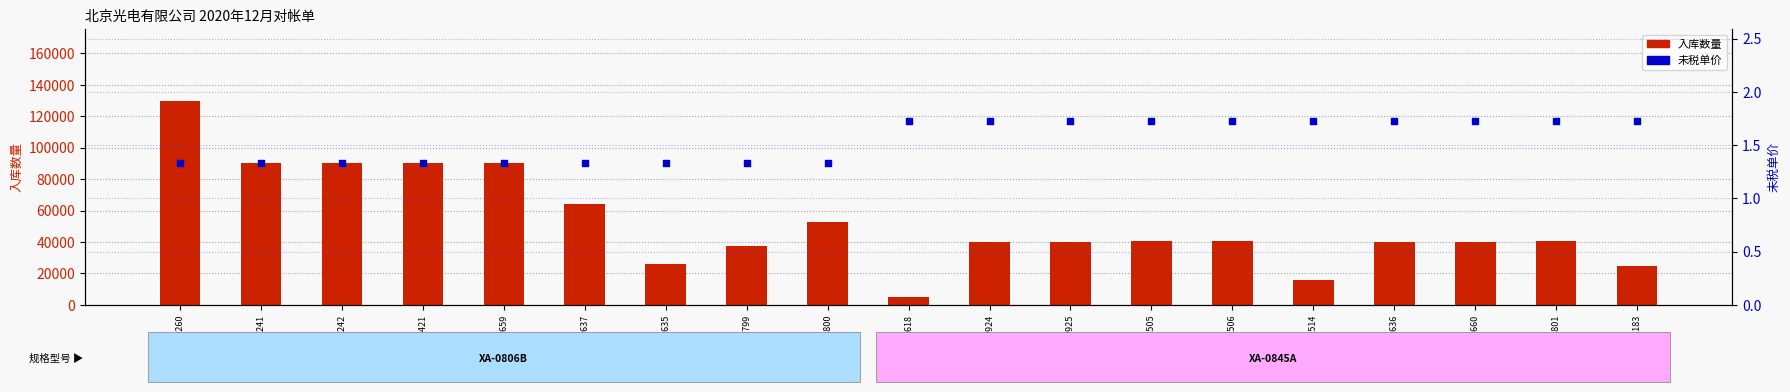

Which series reaches the minimum Y coordinate?

未税单价